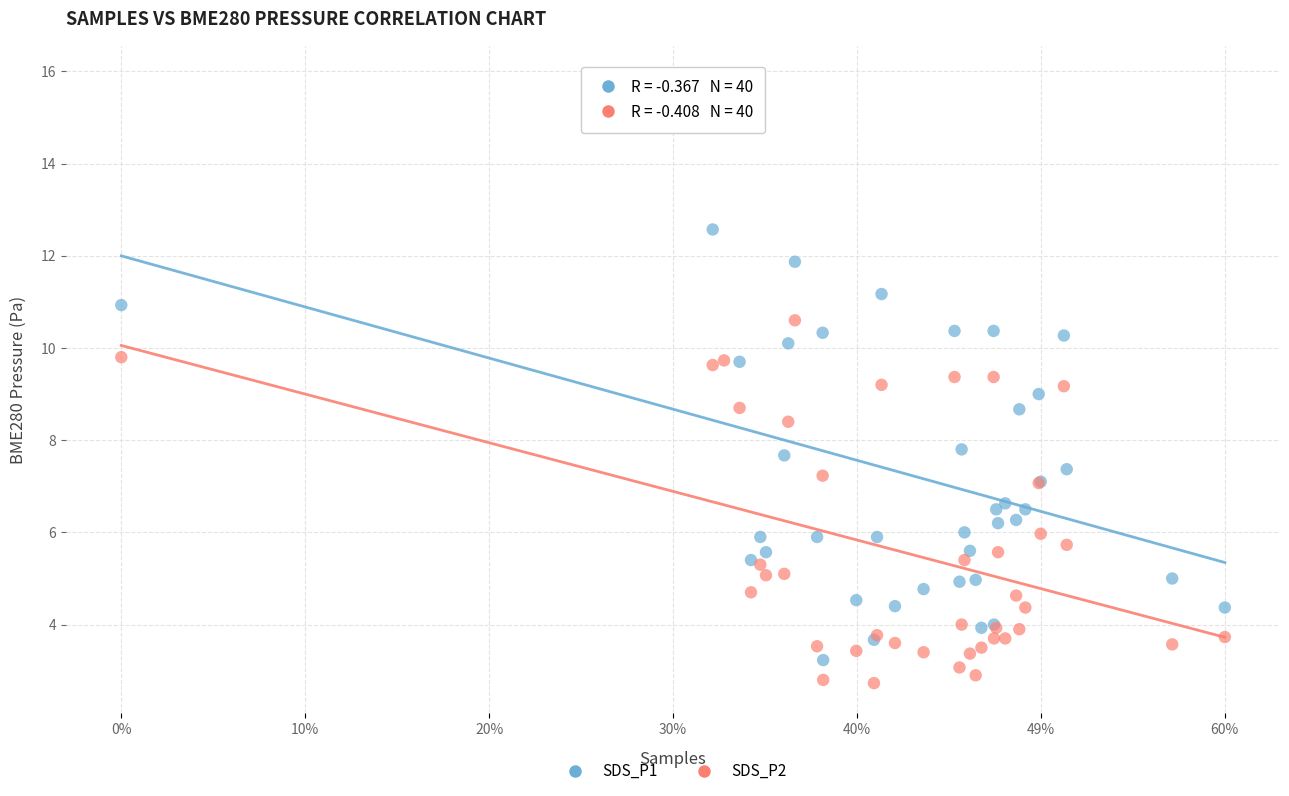

Which series has the largest Y range (max minus min)?

SDS_P1